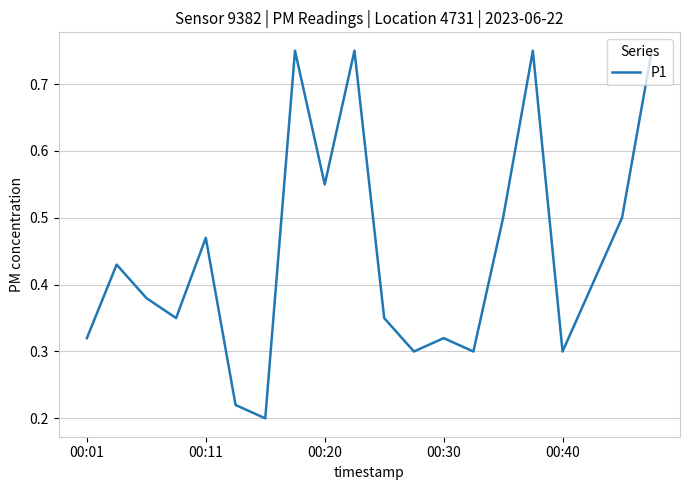

How many lines are shown in the chart?

1